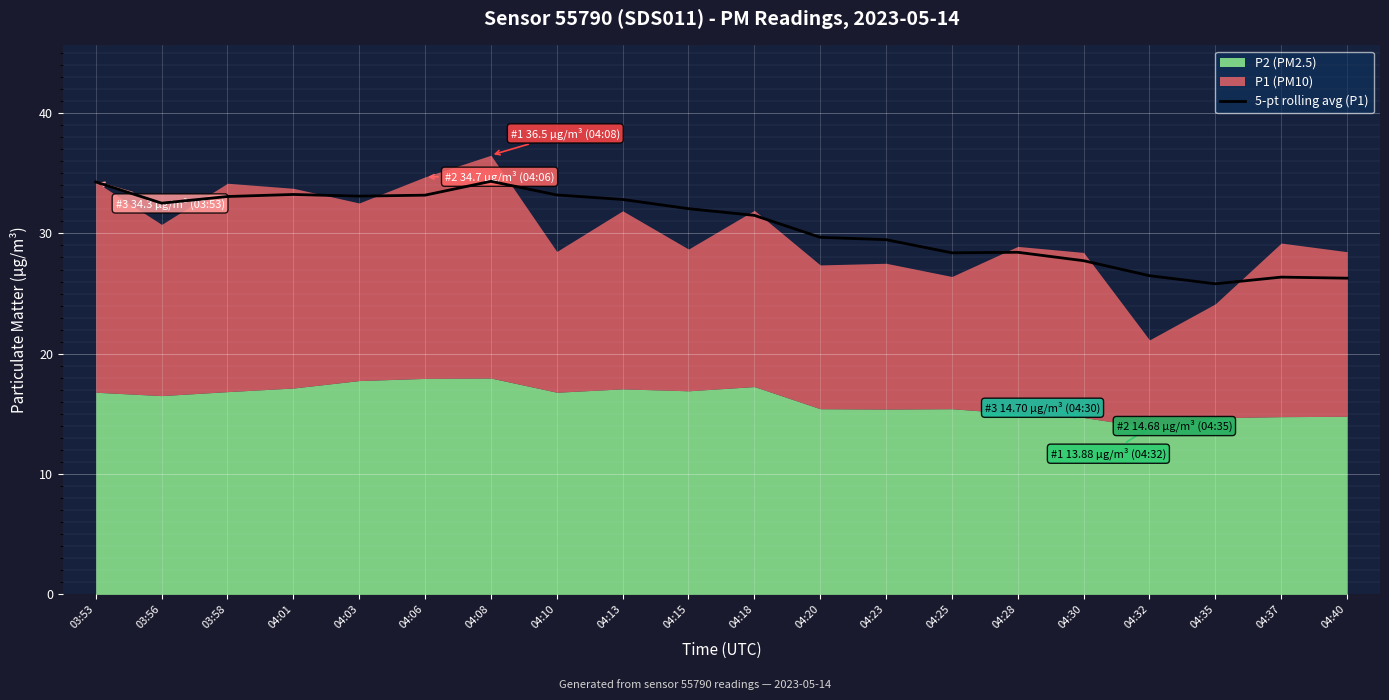

What is the label of the 9th point from the left?

04:13